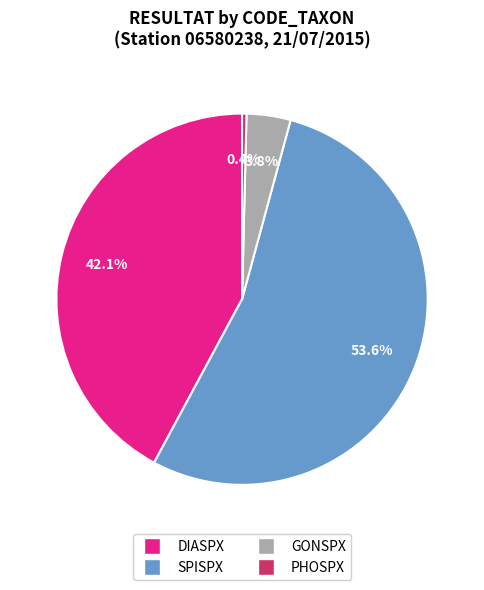

Is it true that PHOSPX is 10% of the pie?

False